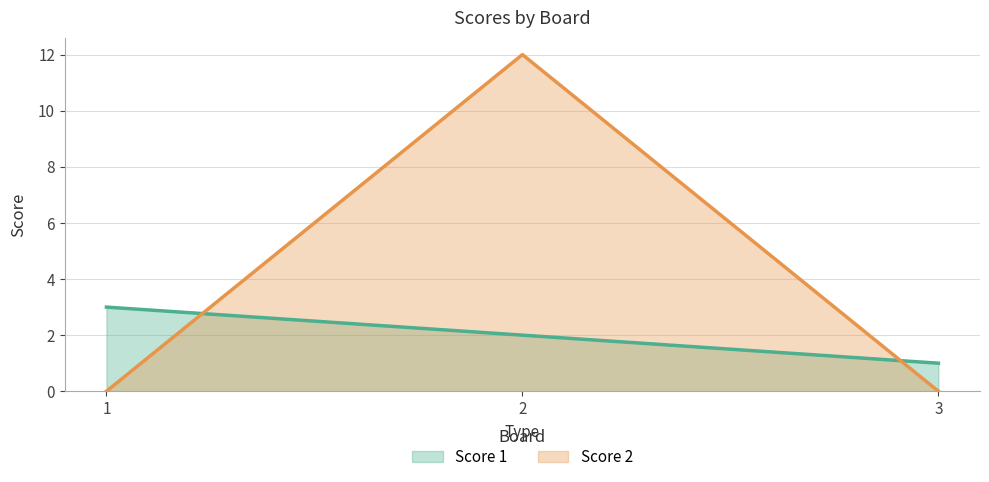

How many lines are shown in the chart?

2